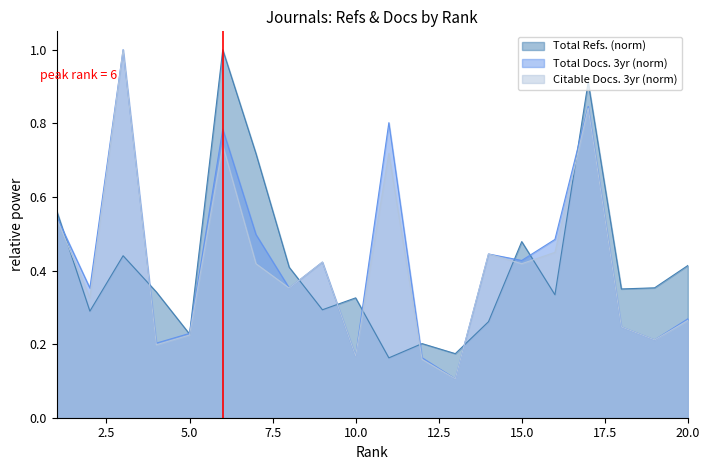

What is the spread (max minus min) of values at 20?

0.1